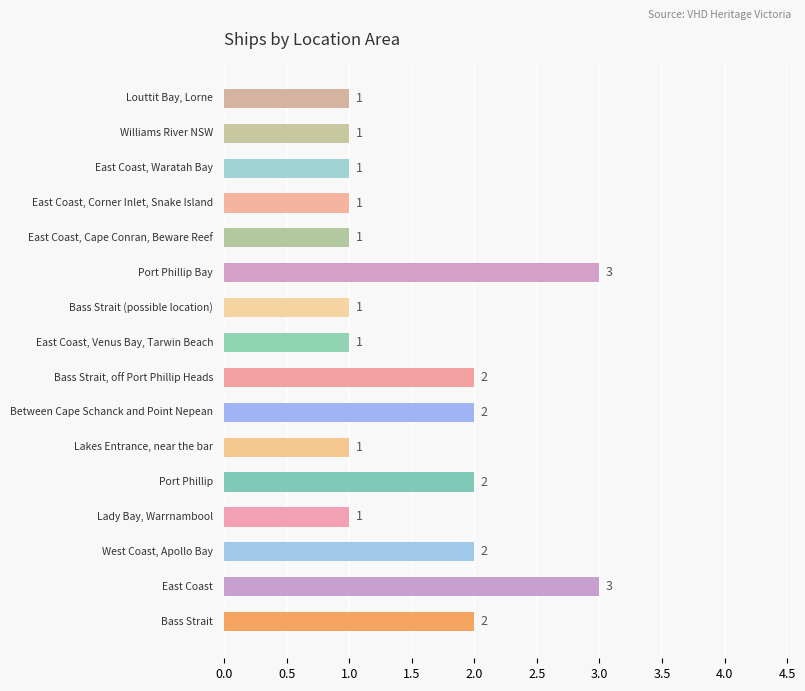

What is the difference between the maximum and minimum values?

2